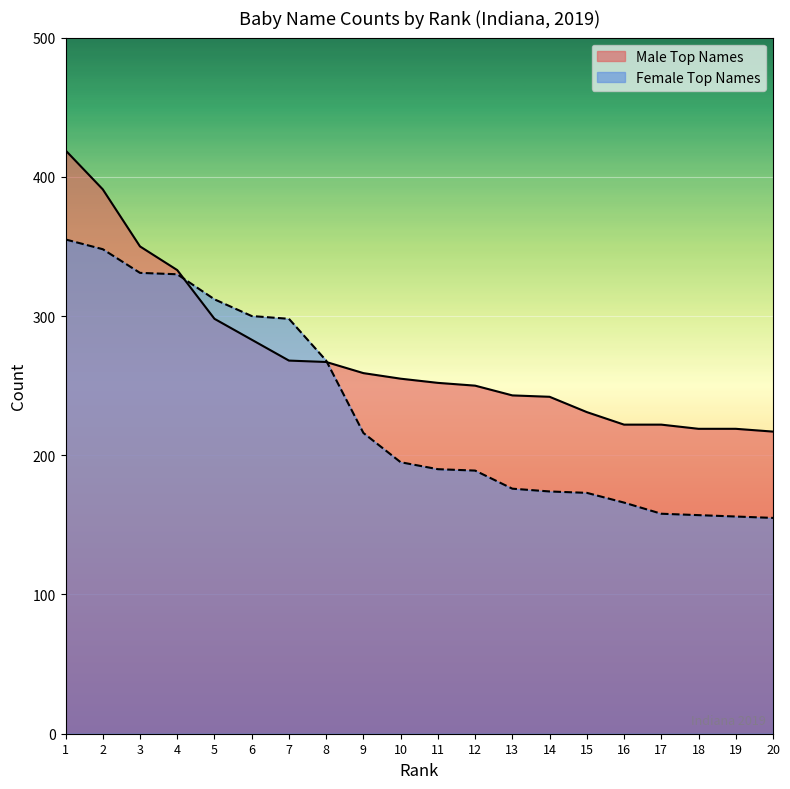

At how many categories does at least one series exceed 328?

4